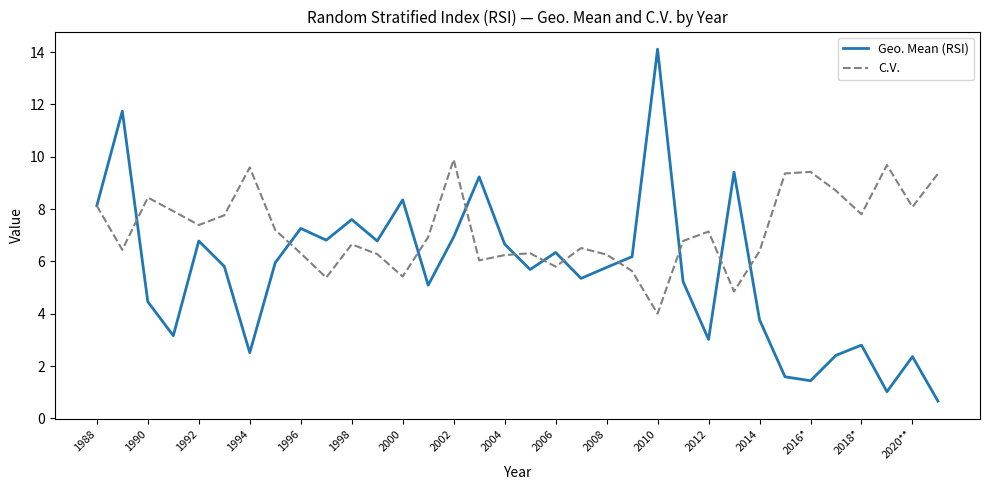

What is the difference between the second highest and second lowest values in the C.V. series?

4.8